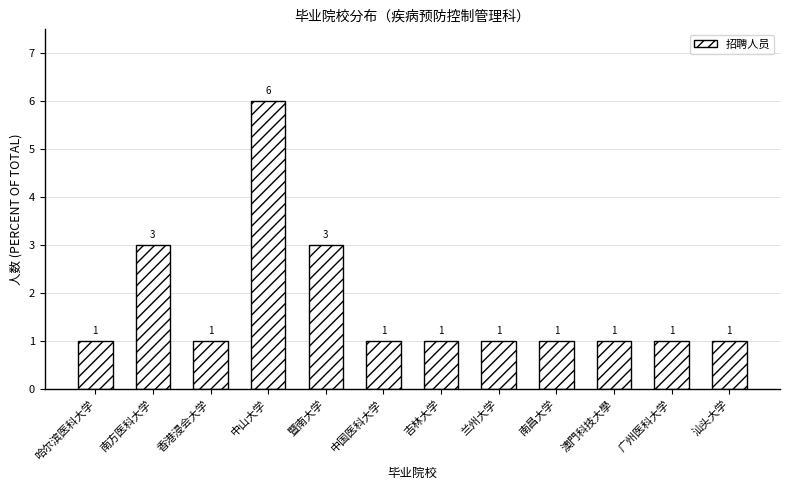

Reading left to right, what are all the values shown in this chart?

1	3	1	6	3	1	1	1	1	1	1	1